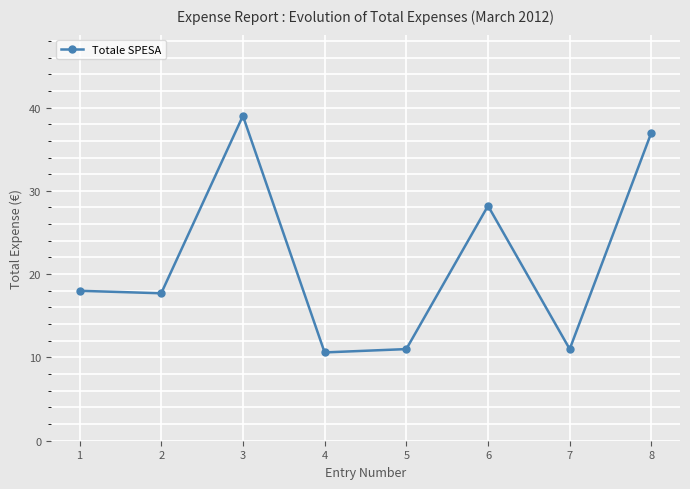

How many lines are shown in the chart?

1